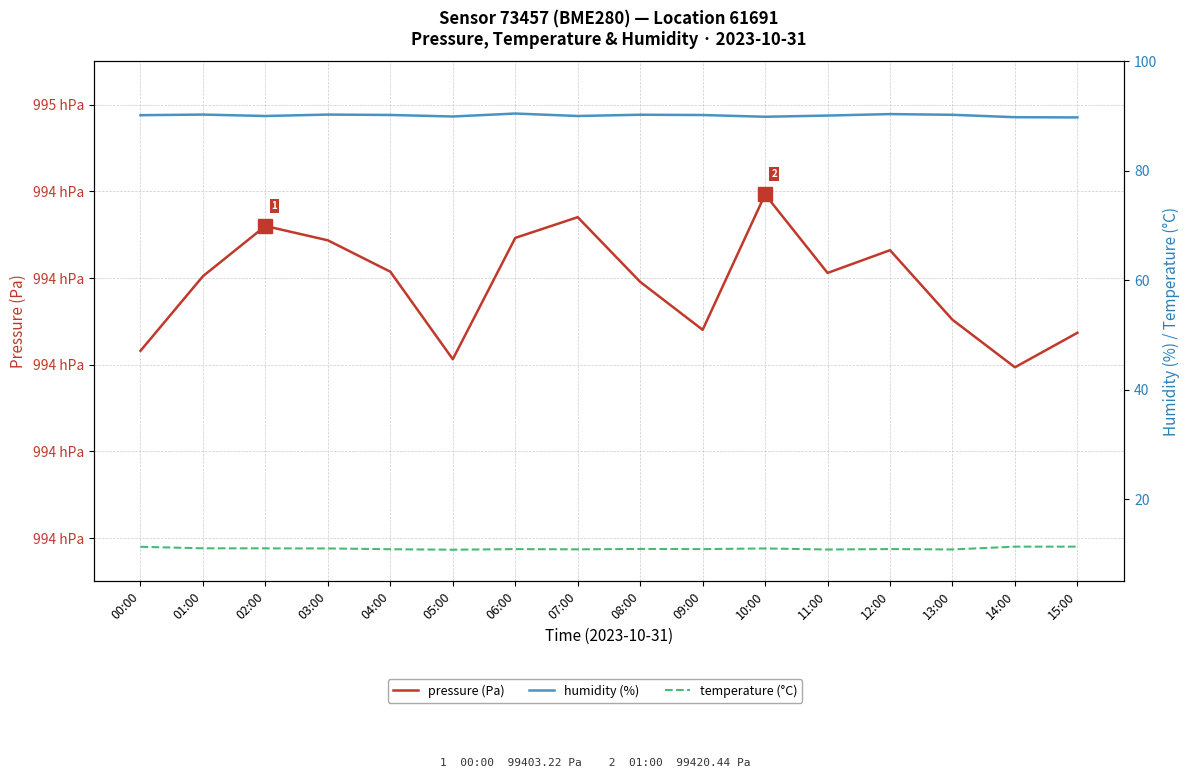

True or false: temperature (°C) has more than 0 interior local peaks.

True